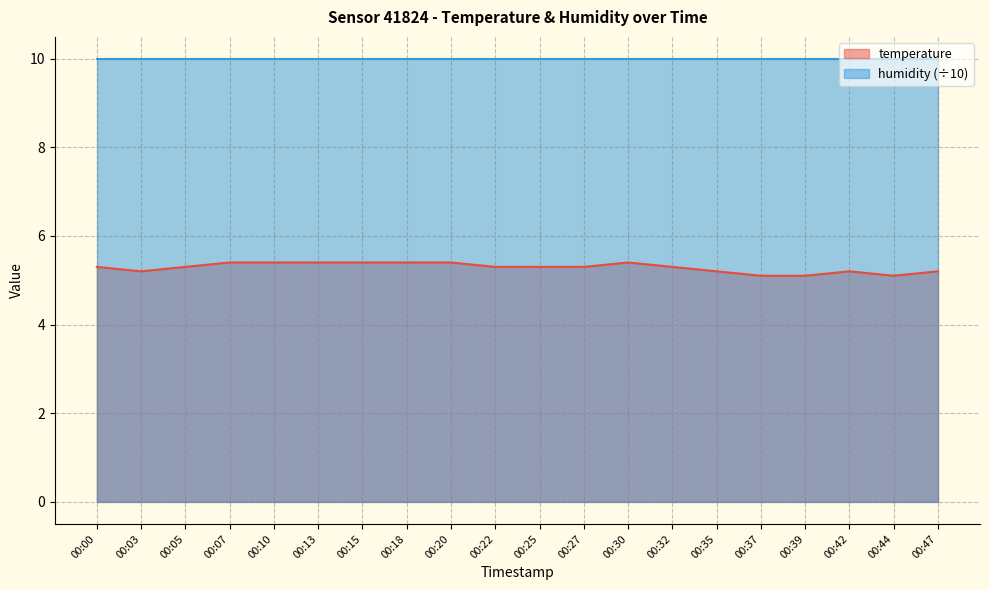

At which category does the chart reach its peak across all series?

00:07